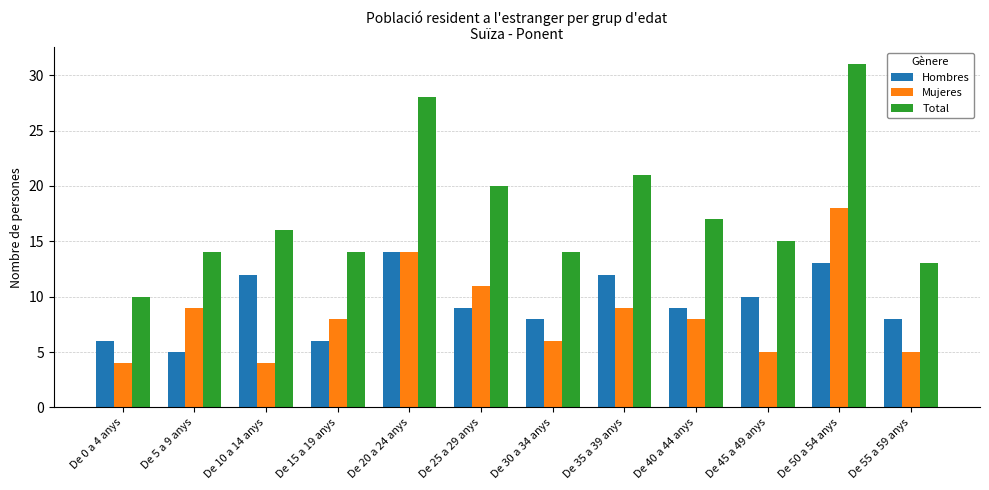

Count the number of data series in this chart.

3